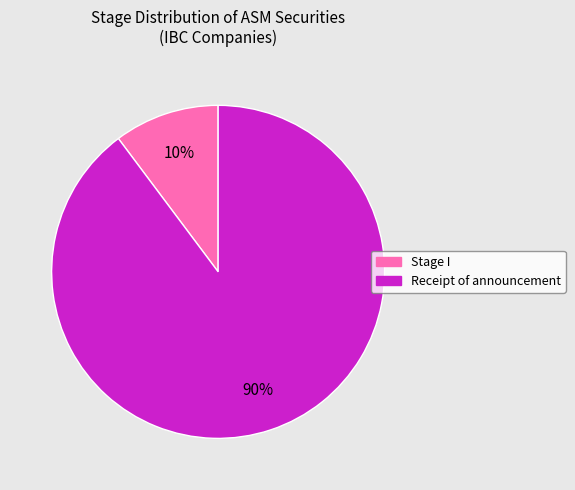

How many segments does this pie chart have?

2